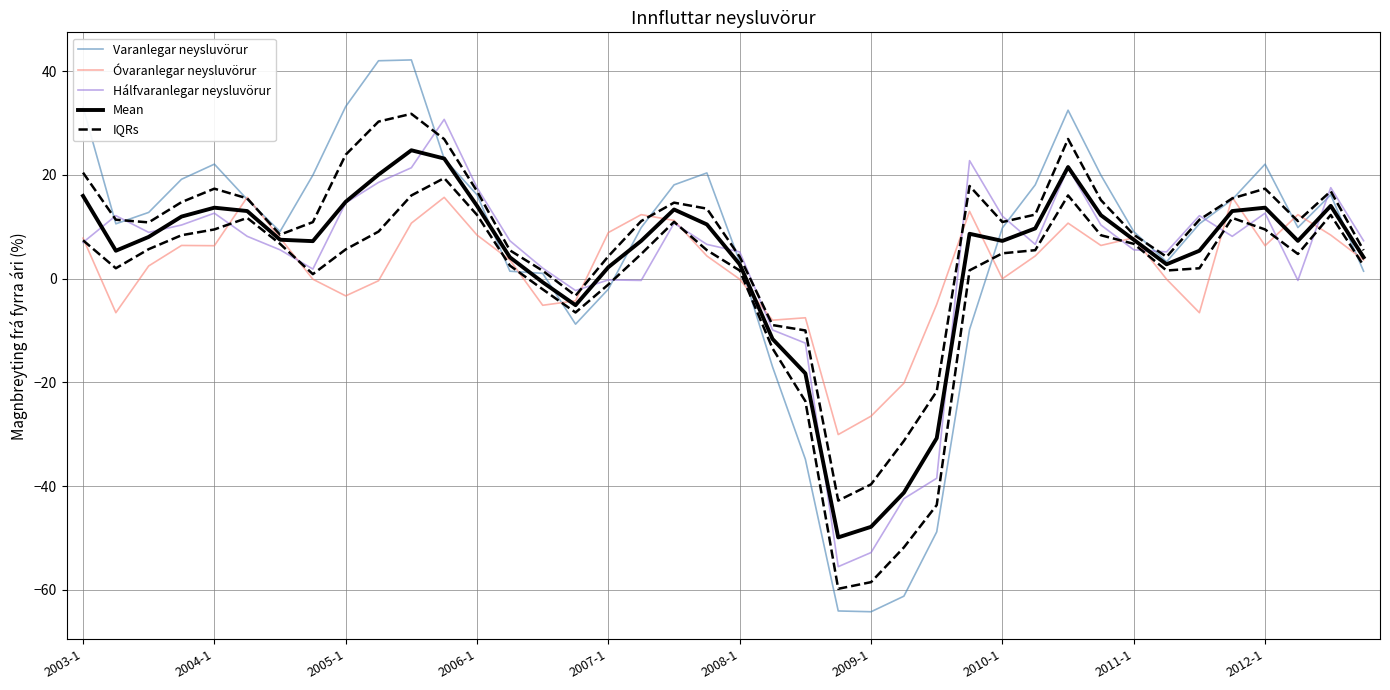

What is the smallest value displayed?

-64.2